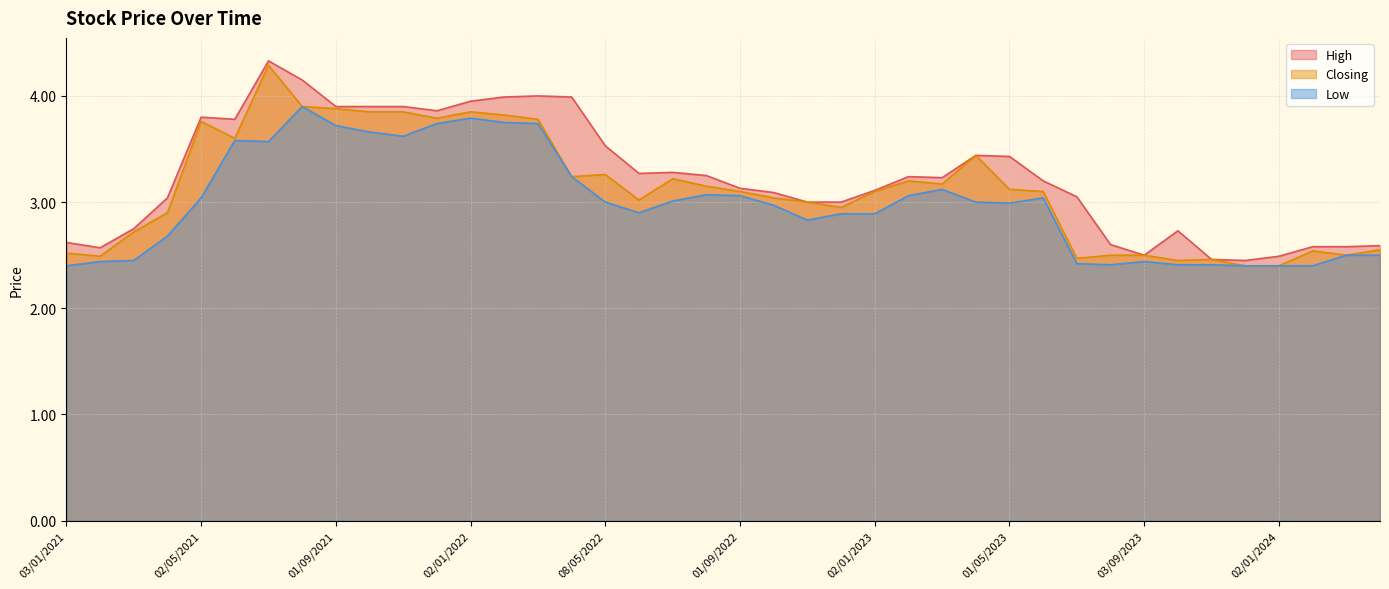

What is the difference between the second highest and minimum values in the High series?

1.7